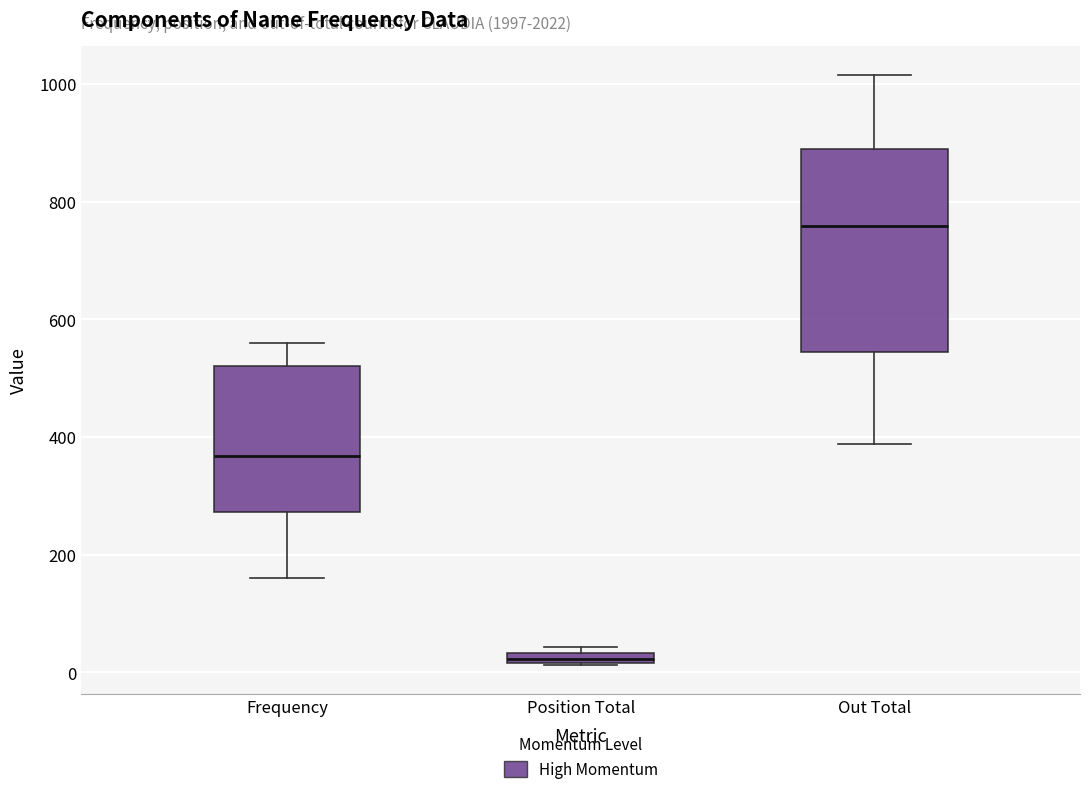

Which box is the tallest, from its lower edge to its upper edge?

Out Total